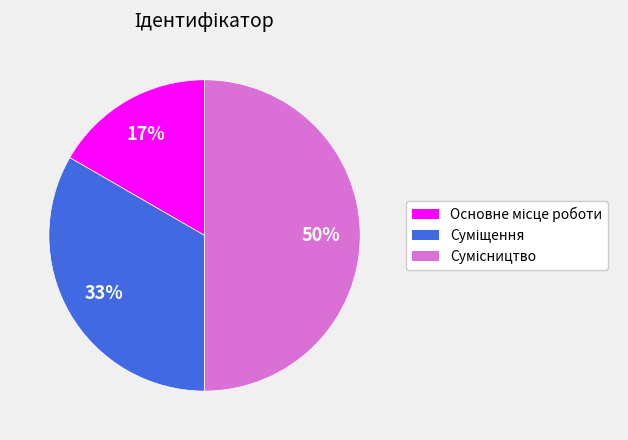

To the nearest percent, what is the difference between the largest and smallest slice percentages?

33%